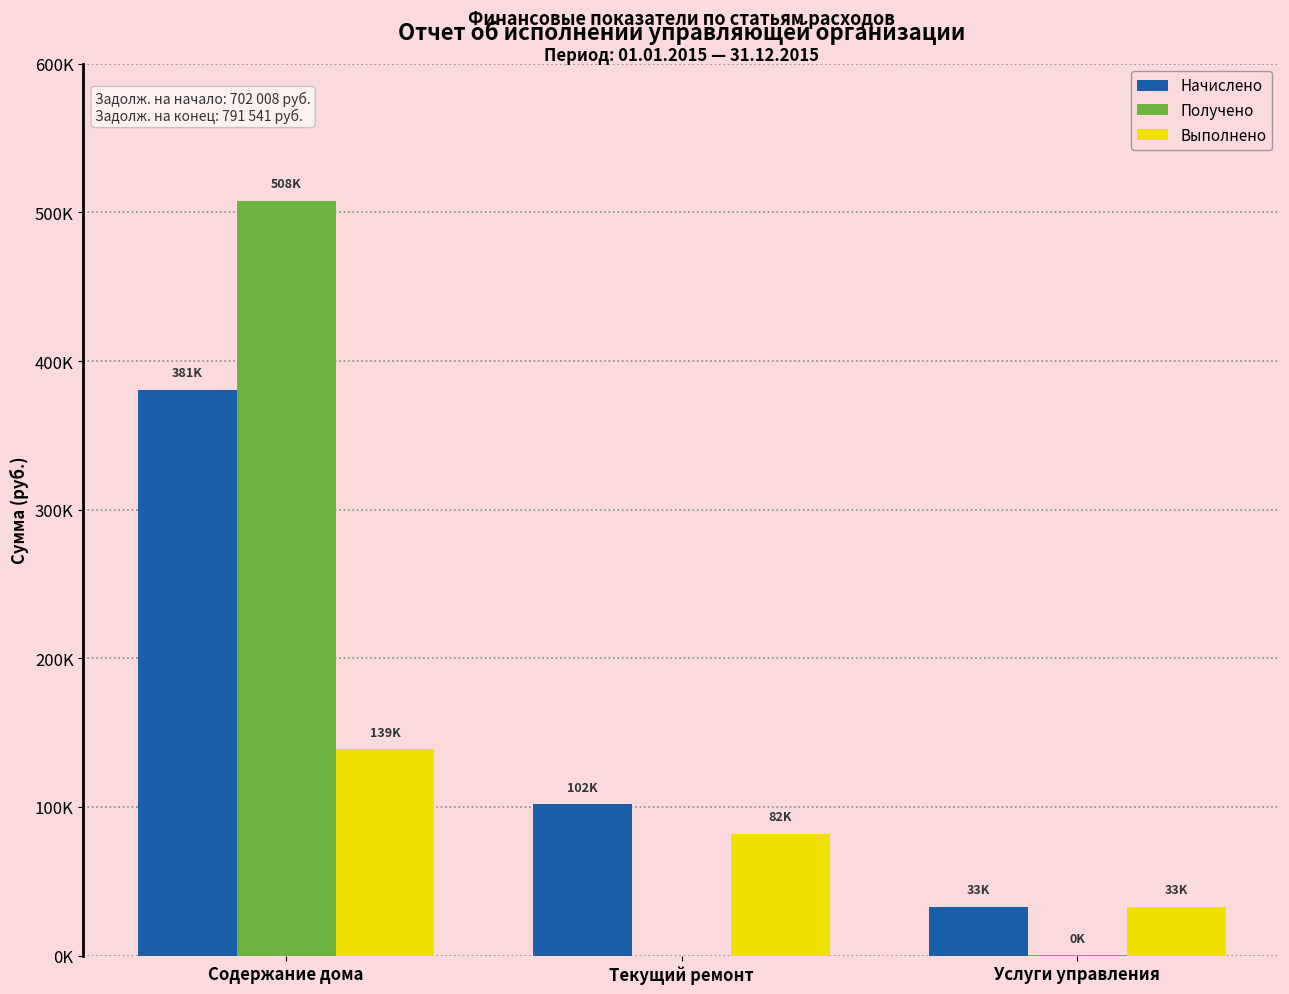

What are all the series names shown in the legend?

Начислено, Получено, Выполнено